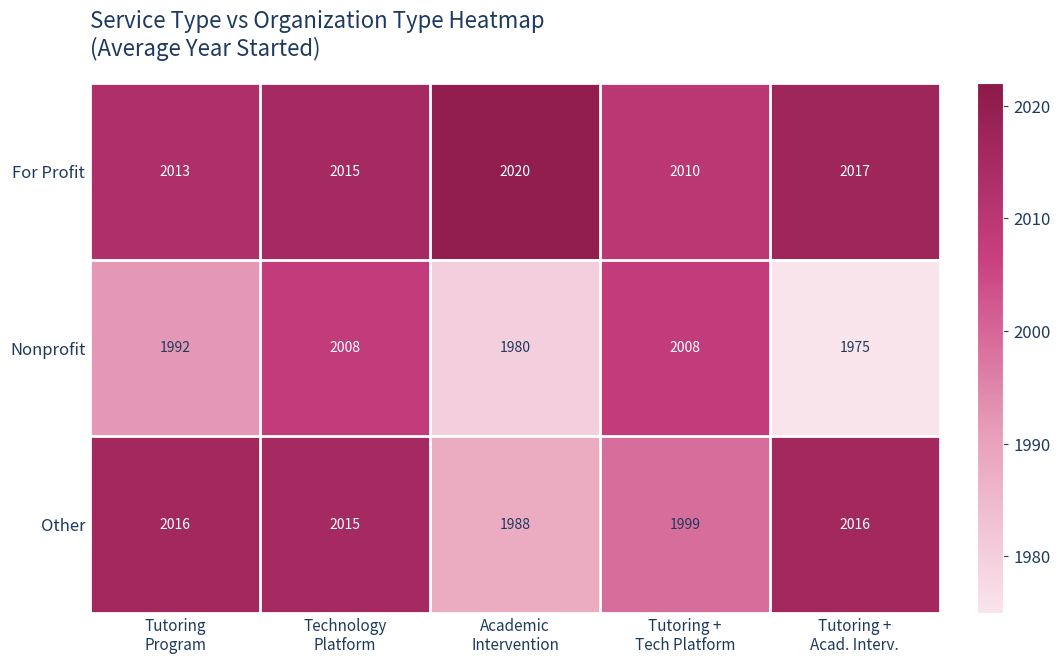

How many distinct data groups are displayed?

3